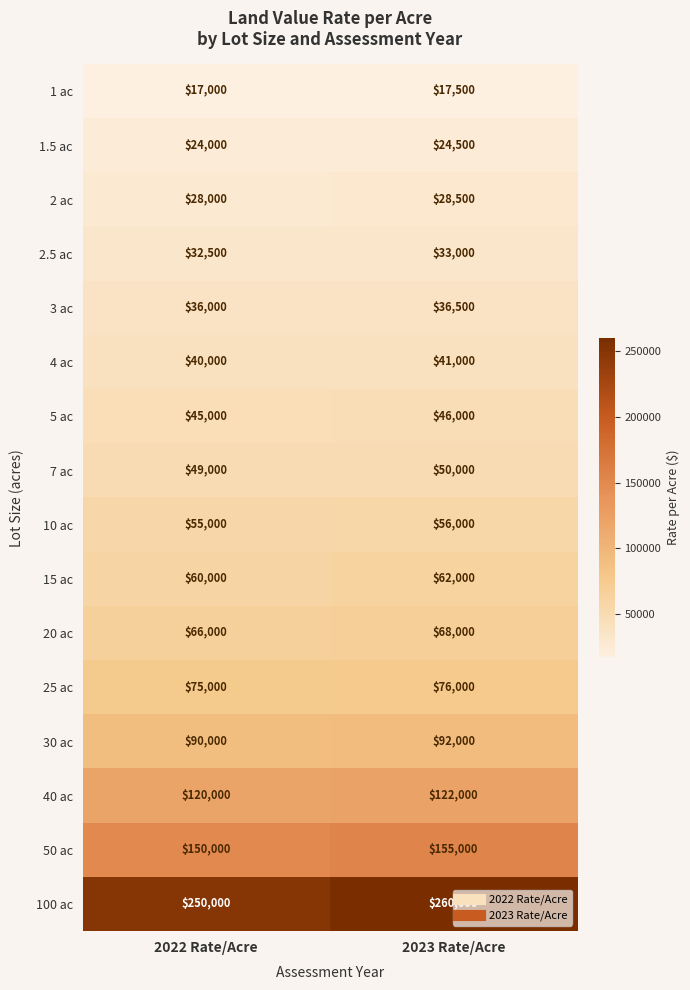

What is the lowest value of the 1 ac series?

17000